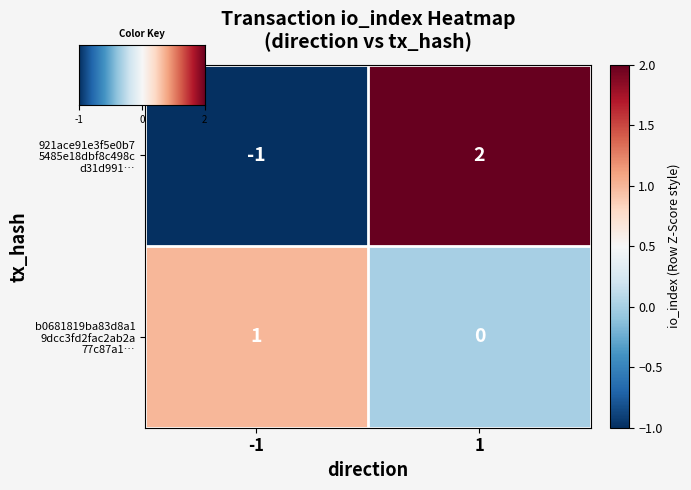

Which series has the widest spread of values?

921ace91e3f5e0b75485e18dbf8c498cd31d991